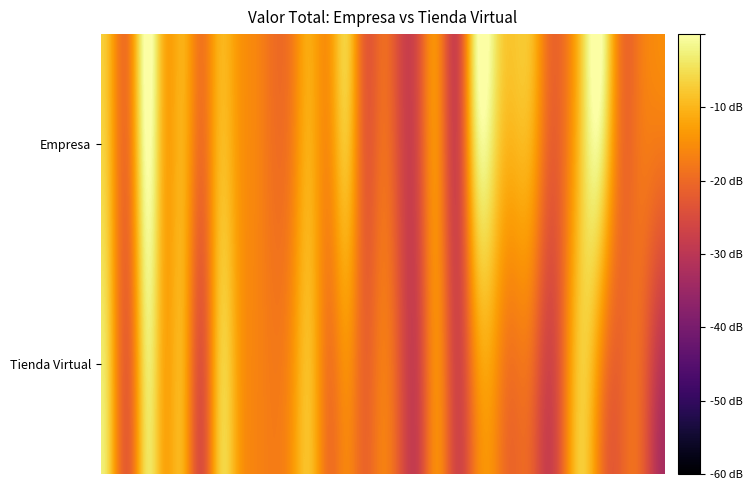

How many distinct data groups are displayed?

2